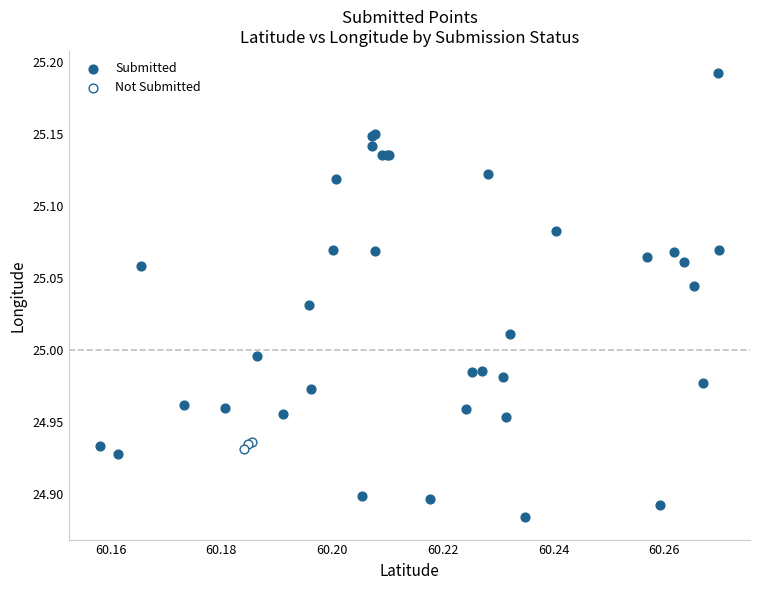

Which series has the largest Y range (max minus min)?

Submitted